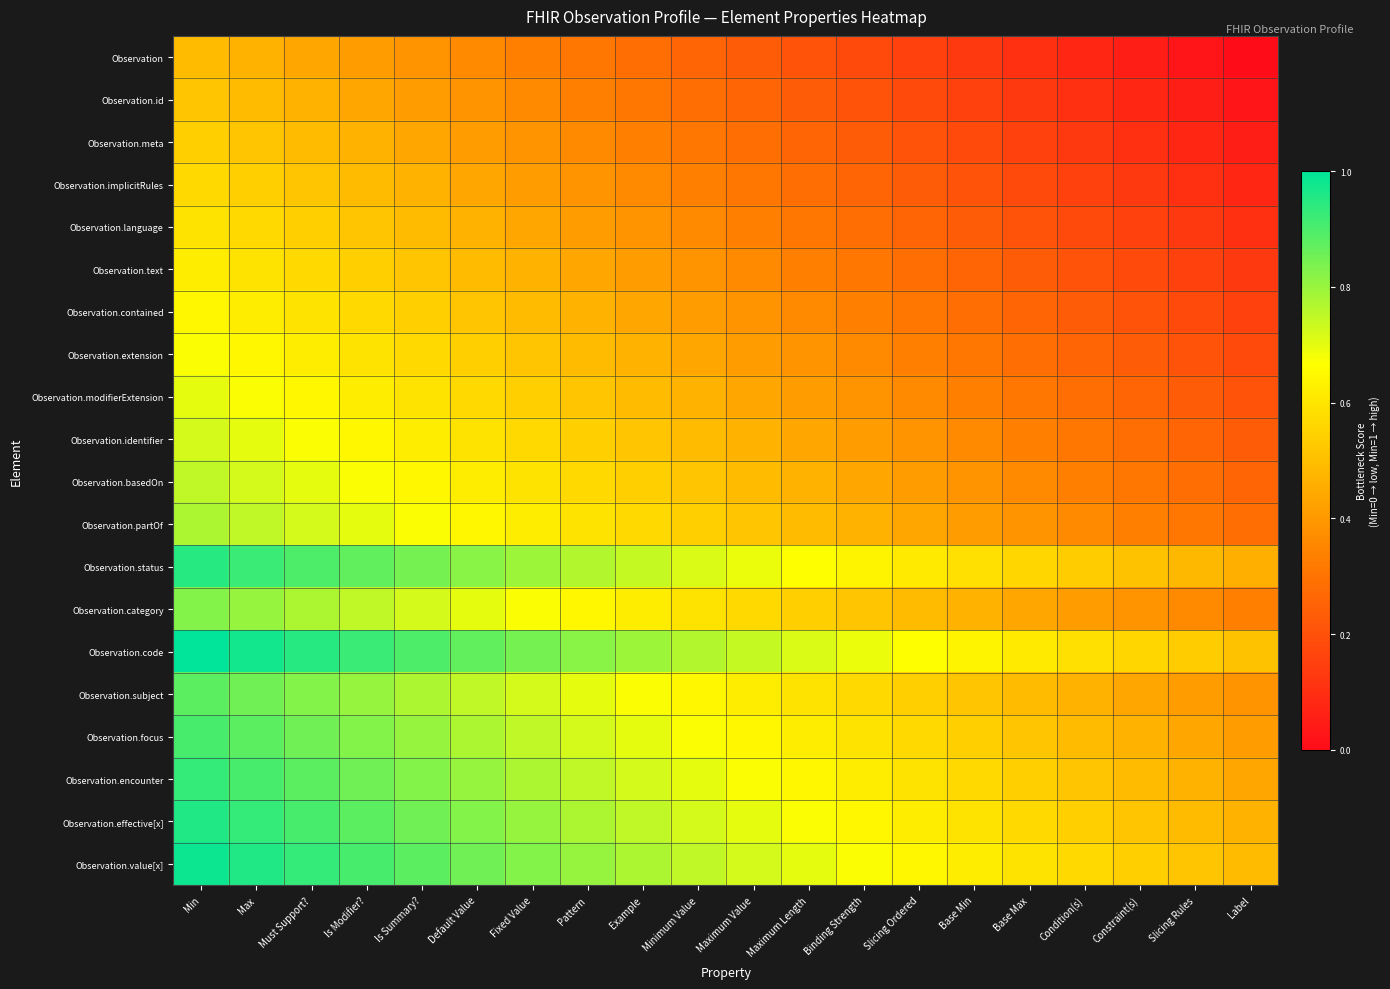

List the series in order of their peak value, lowest first.

Observation, Observation.id, Observation.meta, Observation.implicitRules, Observation.language, Observation.text, Observation.contained, Observation.extension, Observation.modifierExtension, Observation.identifier, Observation.basedOn, Observation.partOf, Observation.category, Observation.subject, Observation.focus, Observation.encounter, Observation.status, Observation.effective[x], Observation.value[x], Observation.code